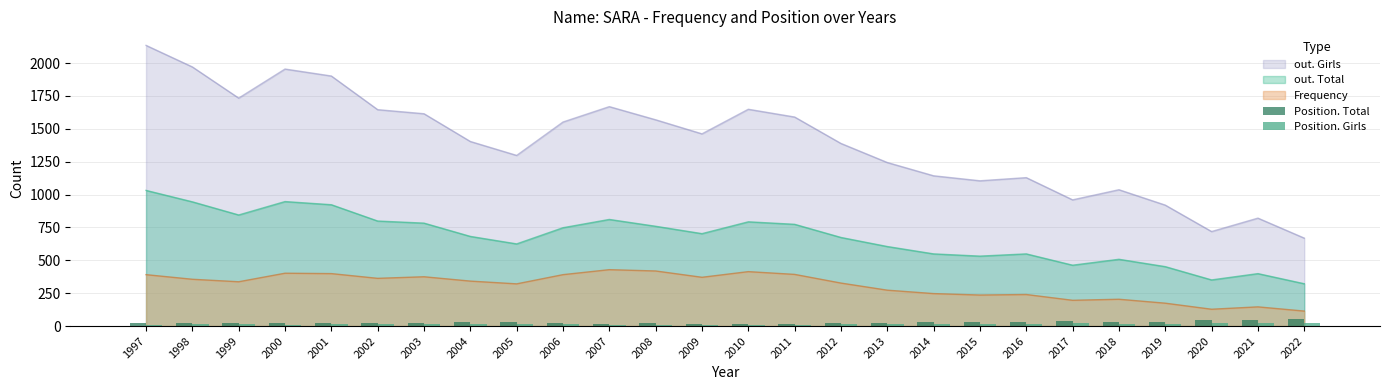

True or false: out. Girls and Frequency intersect in this chart.

False